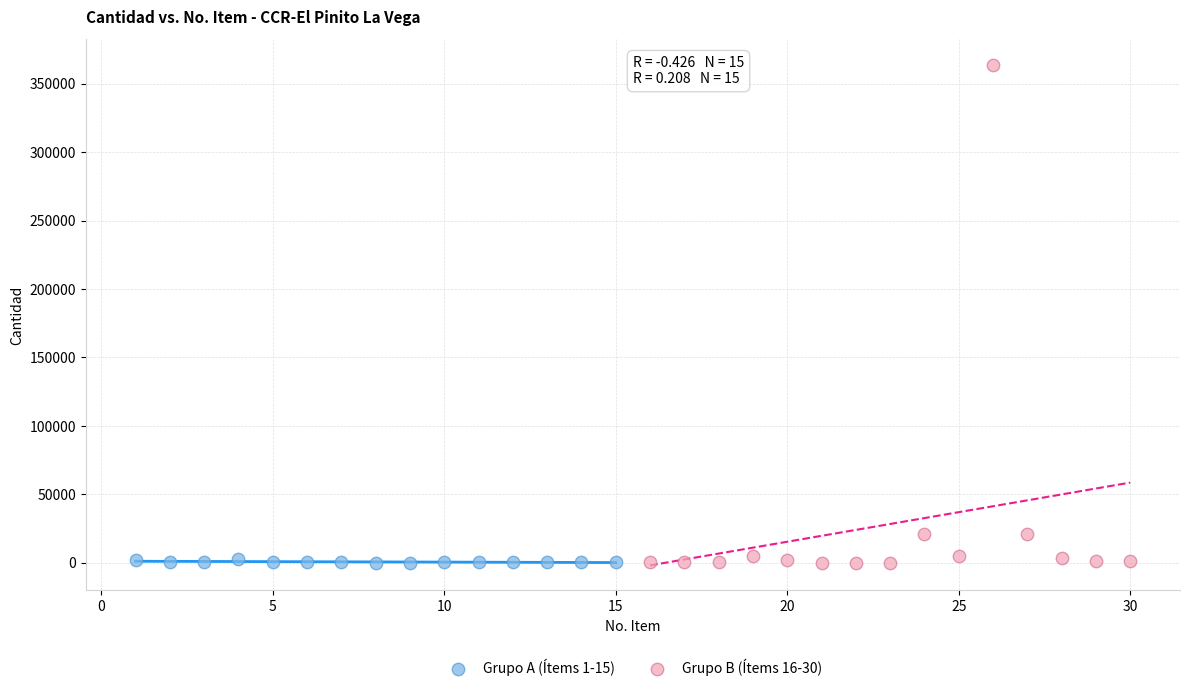

Which series contains the highest Y value?

Grupo B (Ítems 16-30)